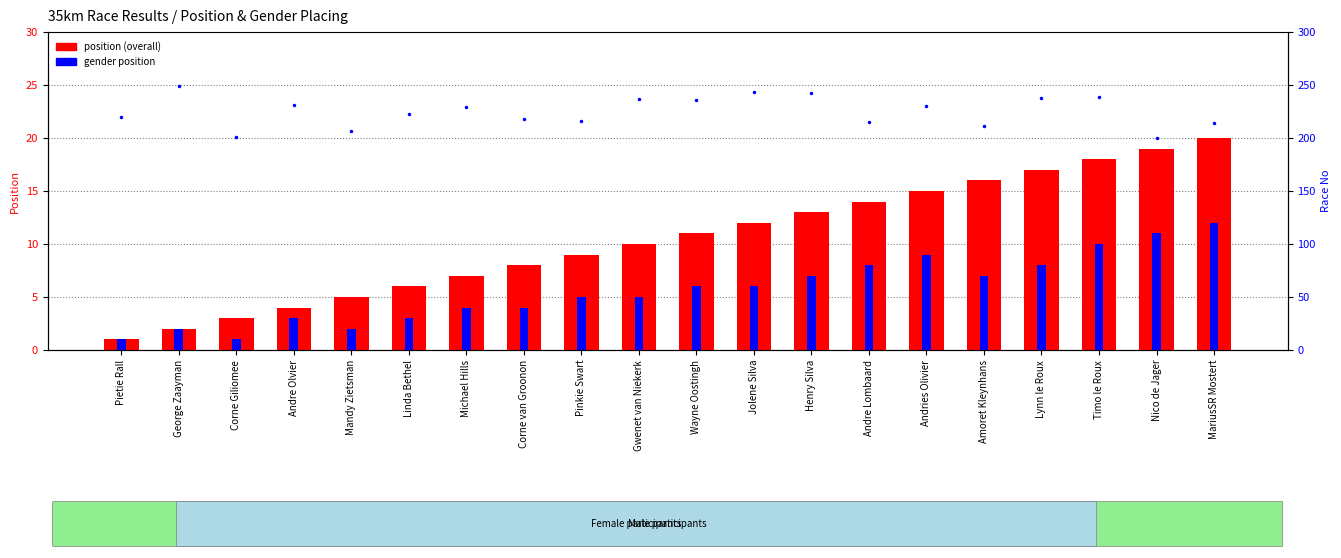

What is the sum of all position (overall) values?

210